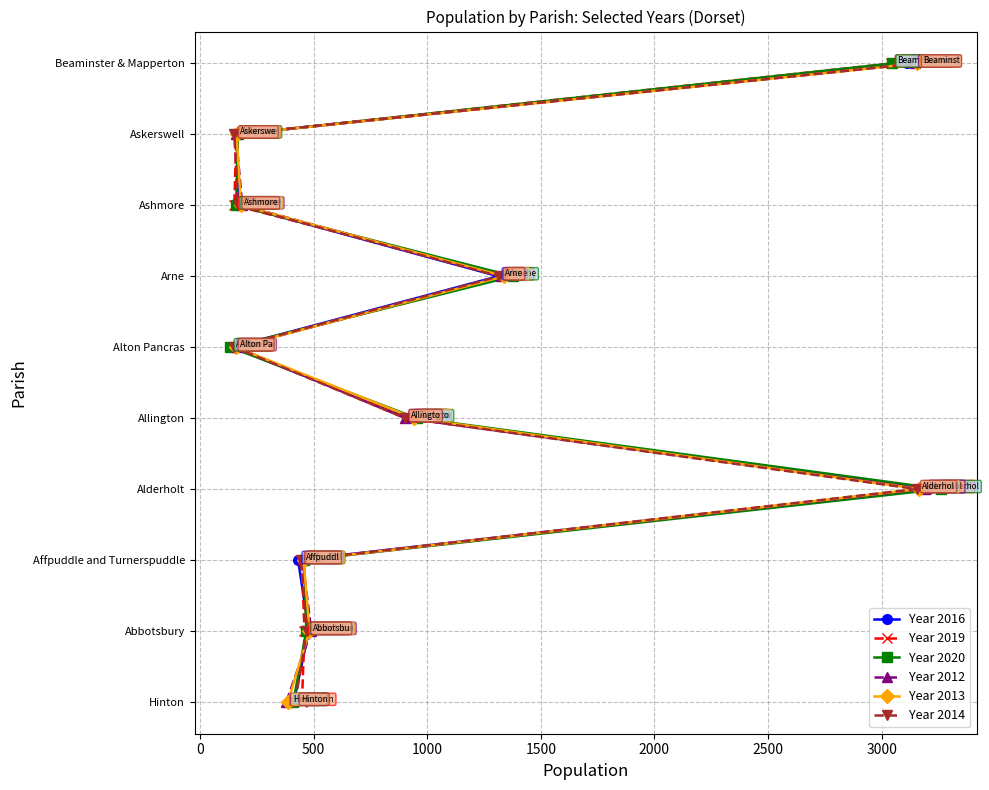

What position from the left is 500?

3